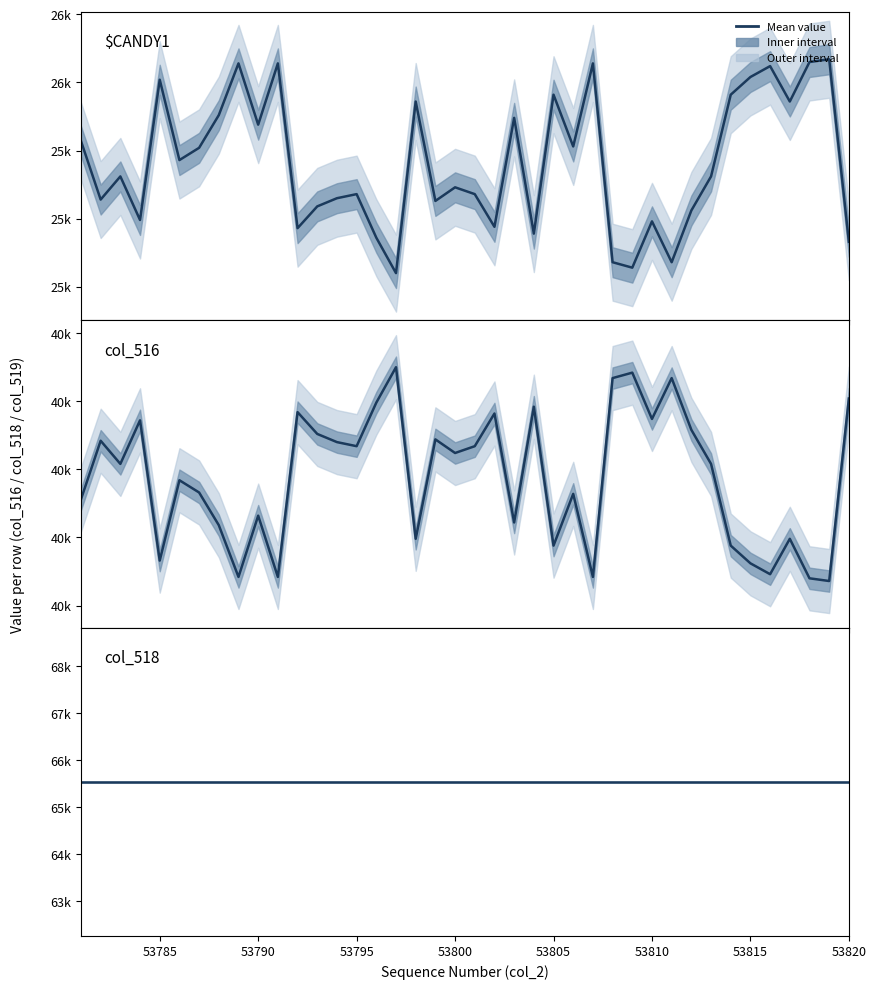

What is the difference between the highest and lowest values at 53795?

40136